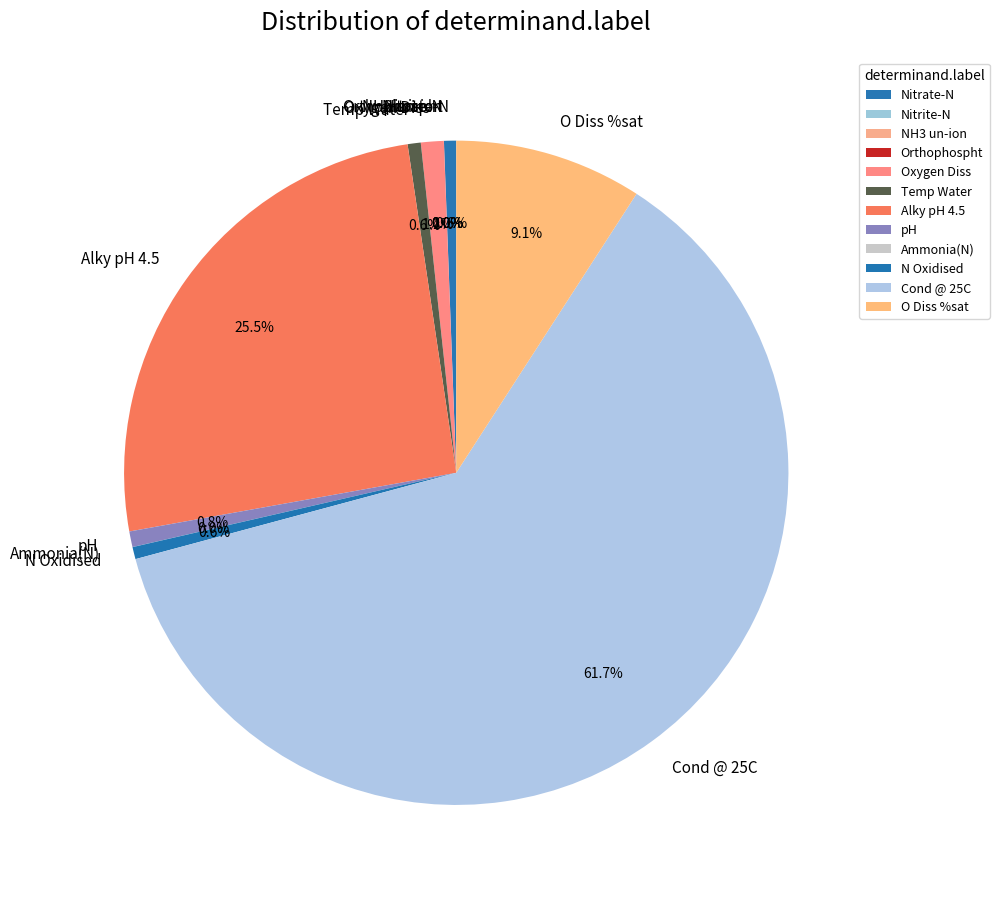

Which category has the biggest portion of the pie?

Cond @ 25C